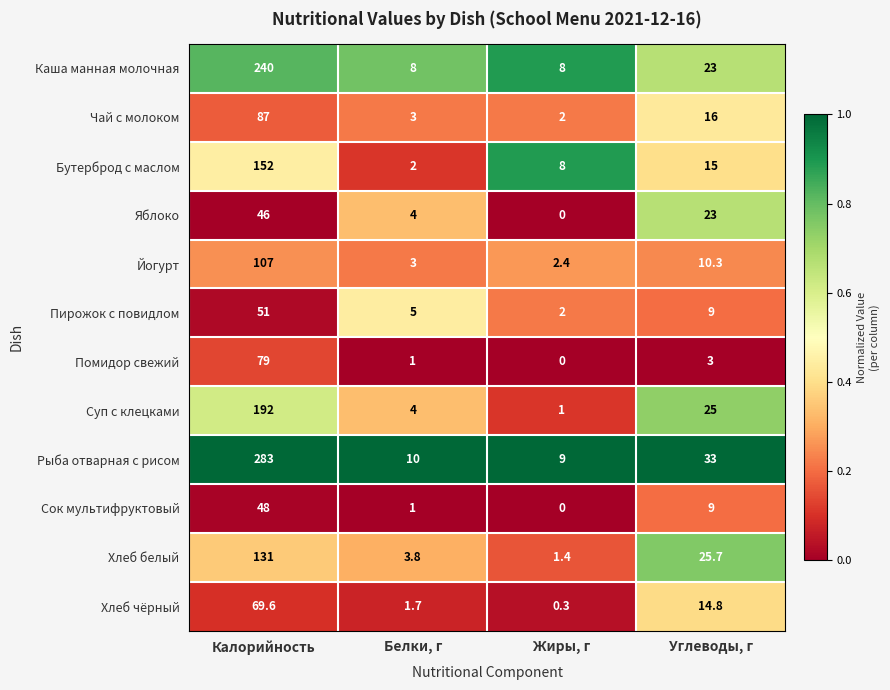

What is the difference between the highest and lowest values at Углеводы, г?

30.0